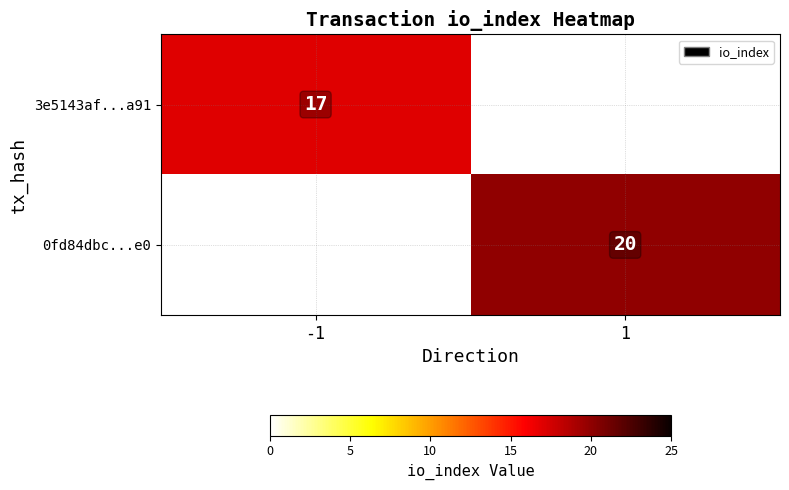

The 0fd84dbc...e0 series shows 20 at 1. True or false?

True